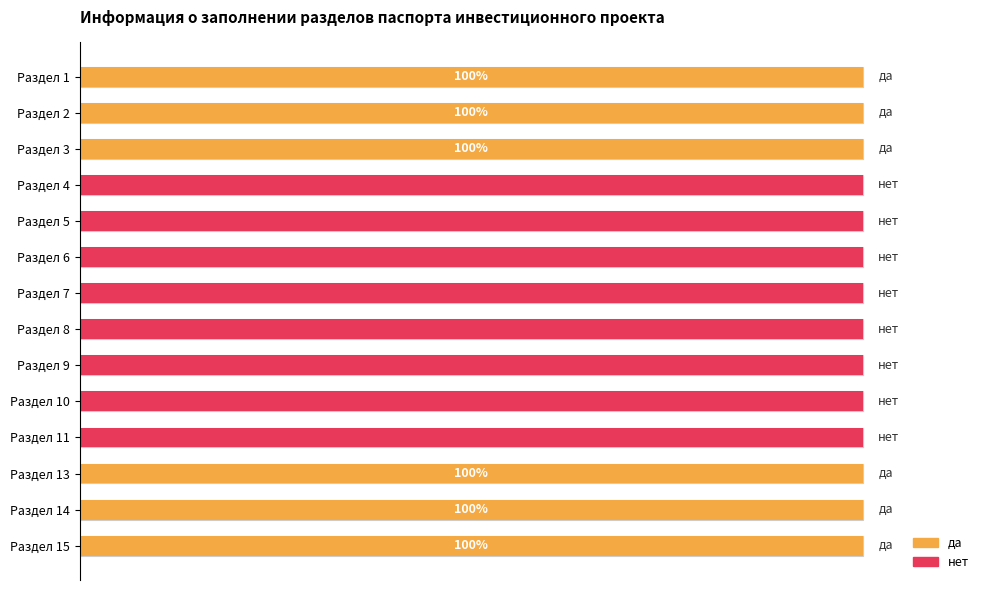

Count the number of values greater than 0.

6